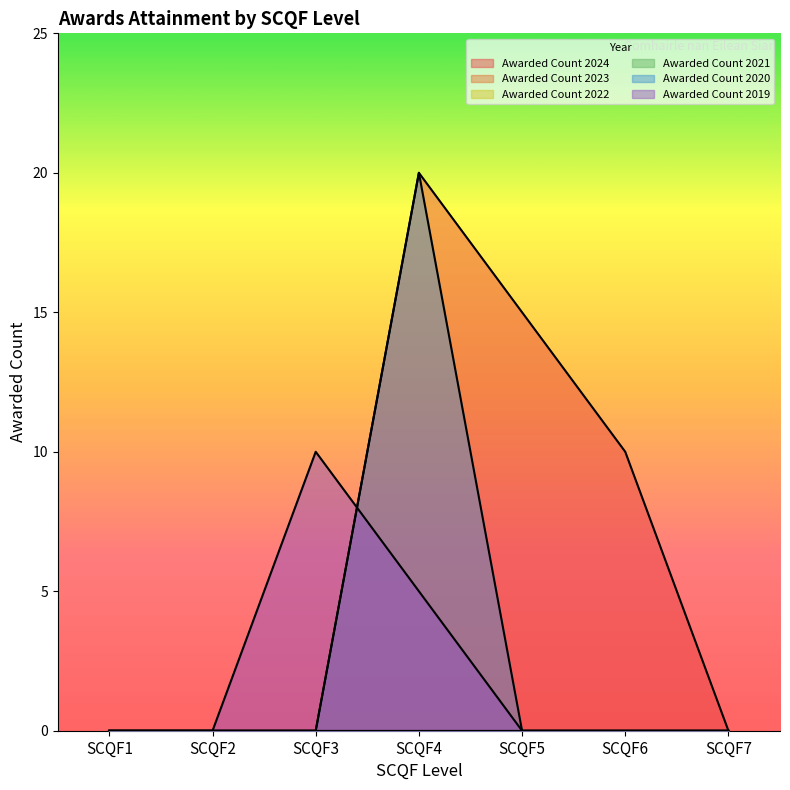

Which series has the largest range (max minus min)?

Awarded Count 2024